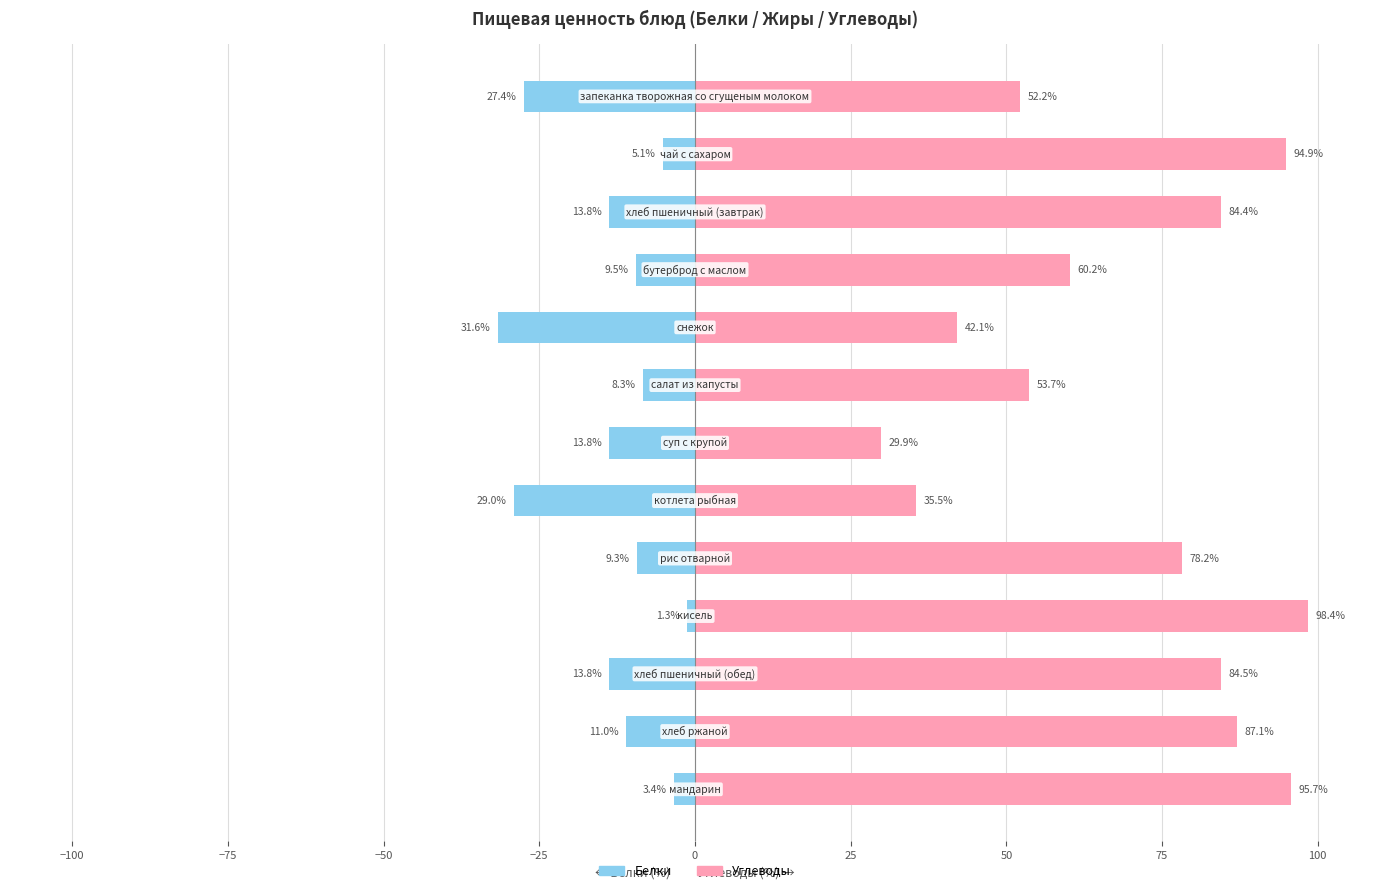

Rank the series at −125 from highest to lowest value.

Углеводы, Белки